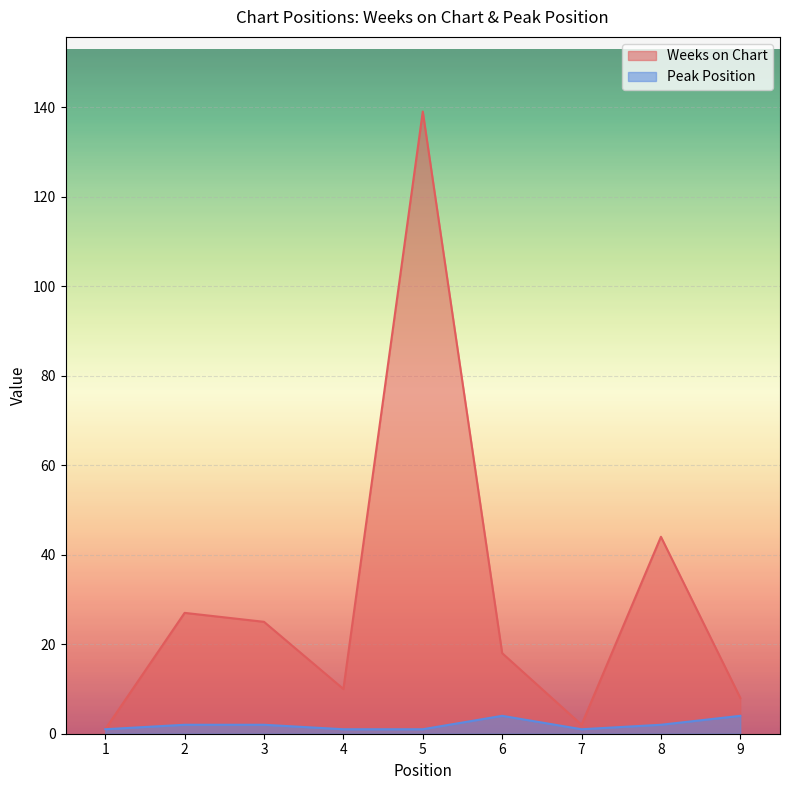

Where is Weeks on Chart nearest to the value 70?

8